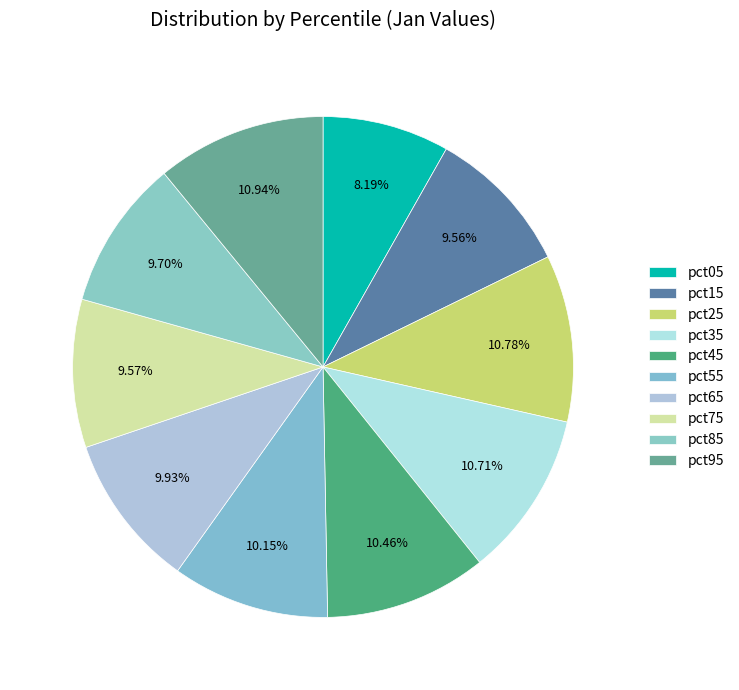

Count the number of slices in the pie.

10